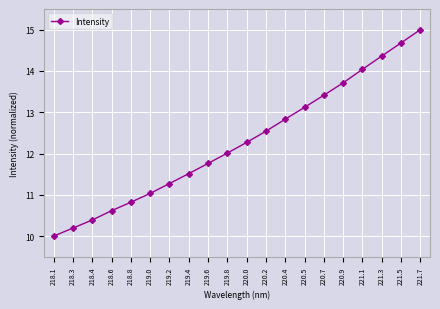

True or false: the data shows 6.7 at 219.8.

False